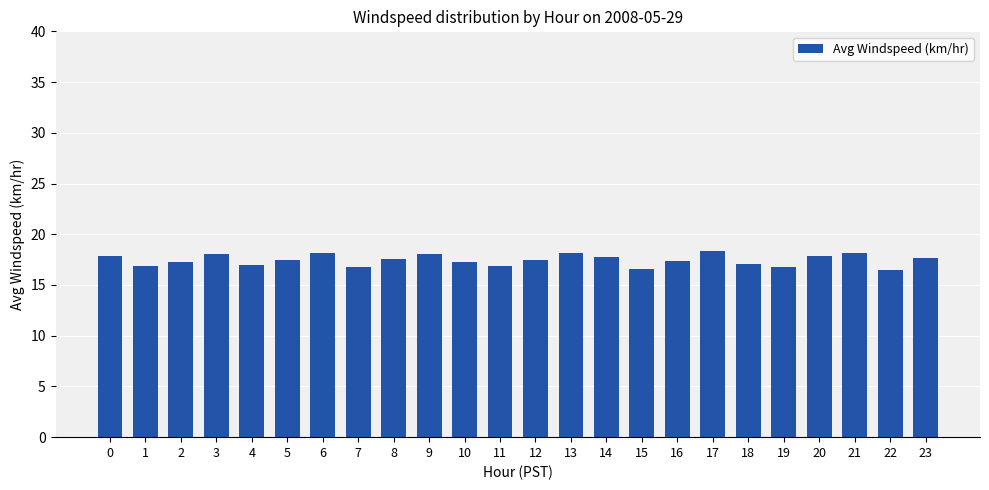

How many categories are shown in the chart?

24